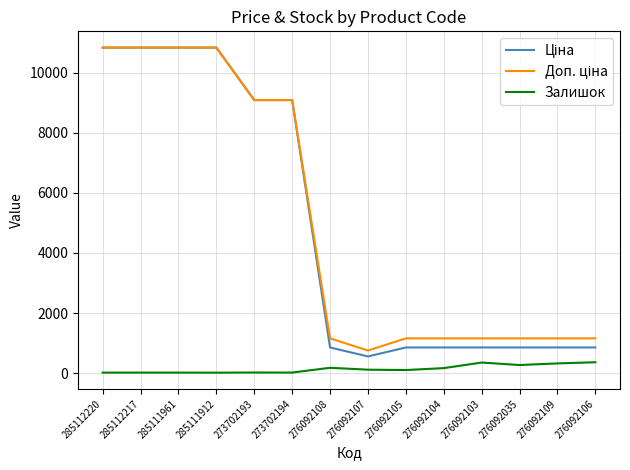

What is the maximum value shown in the chart?

10840.1